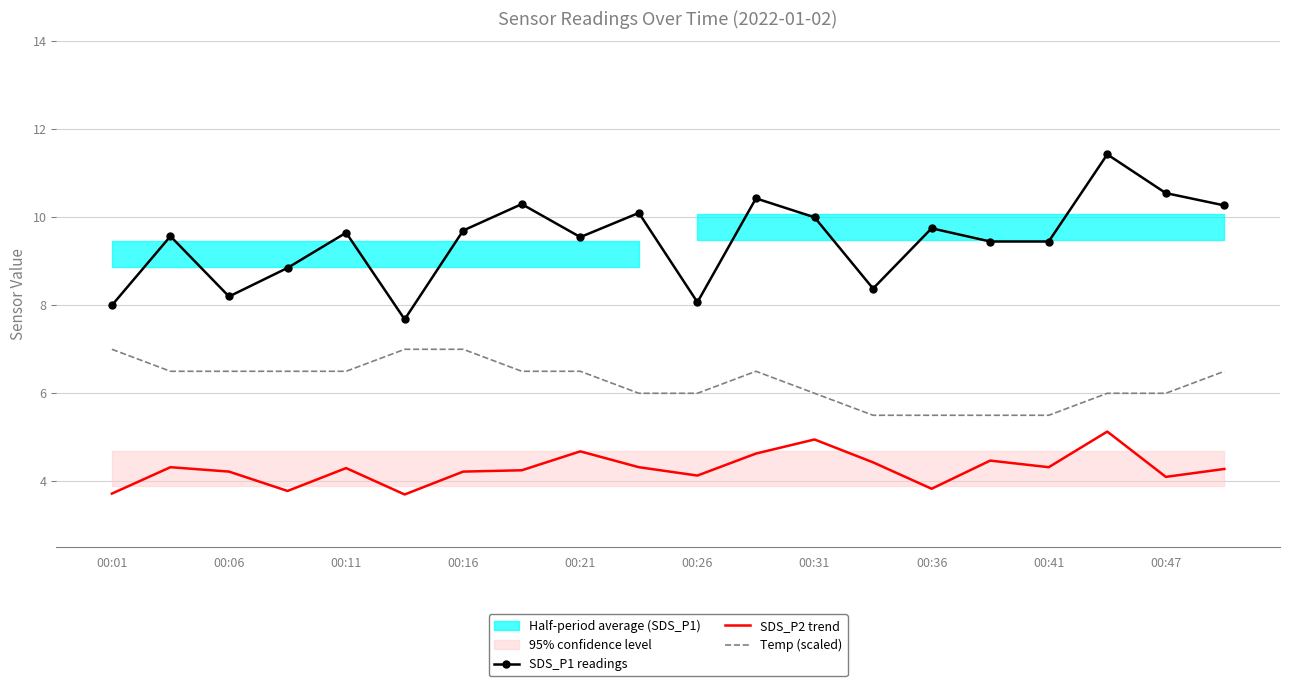

The value of Temp (scaled) at 00:41 is 5.5. True or false?

True